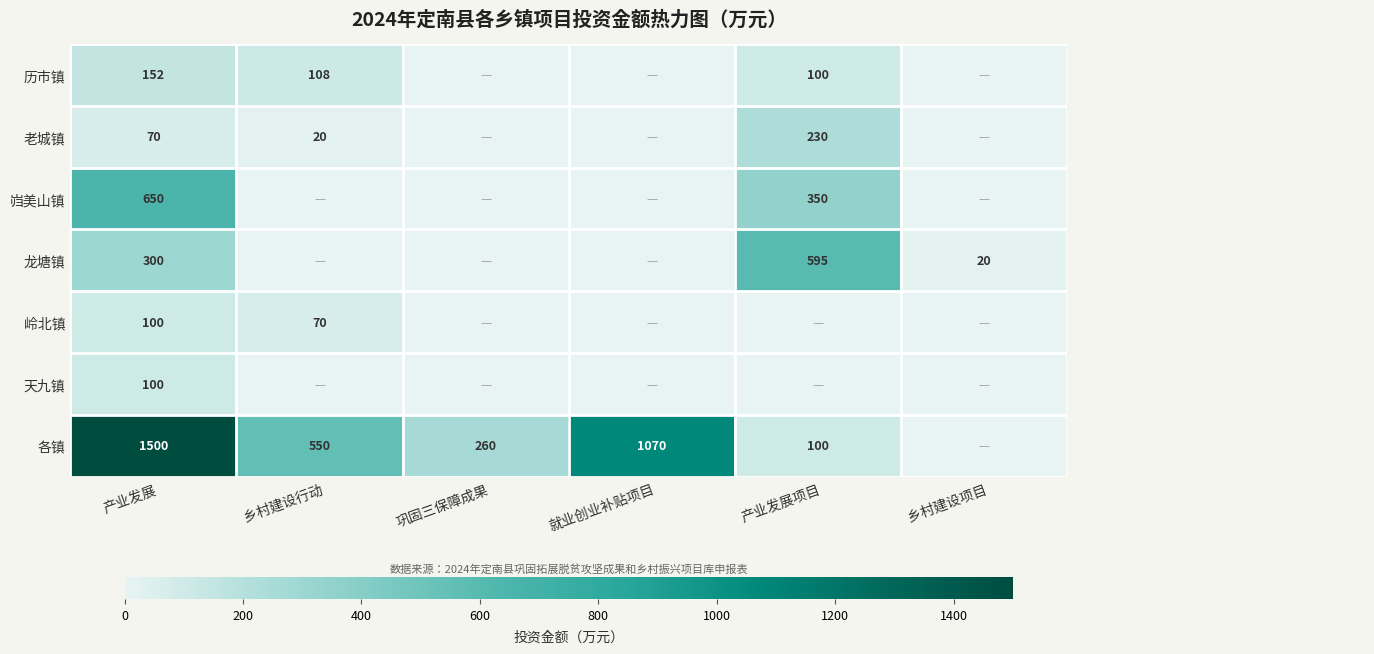

Which series has the largest total across all categories?

各镇